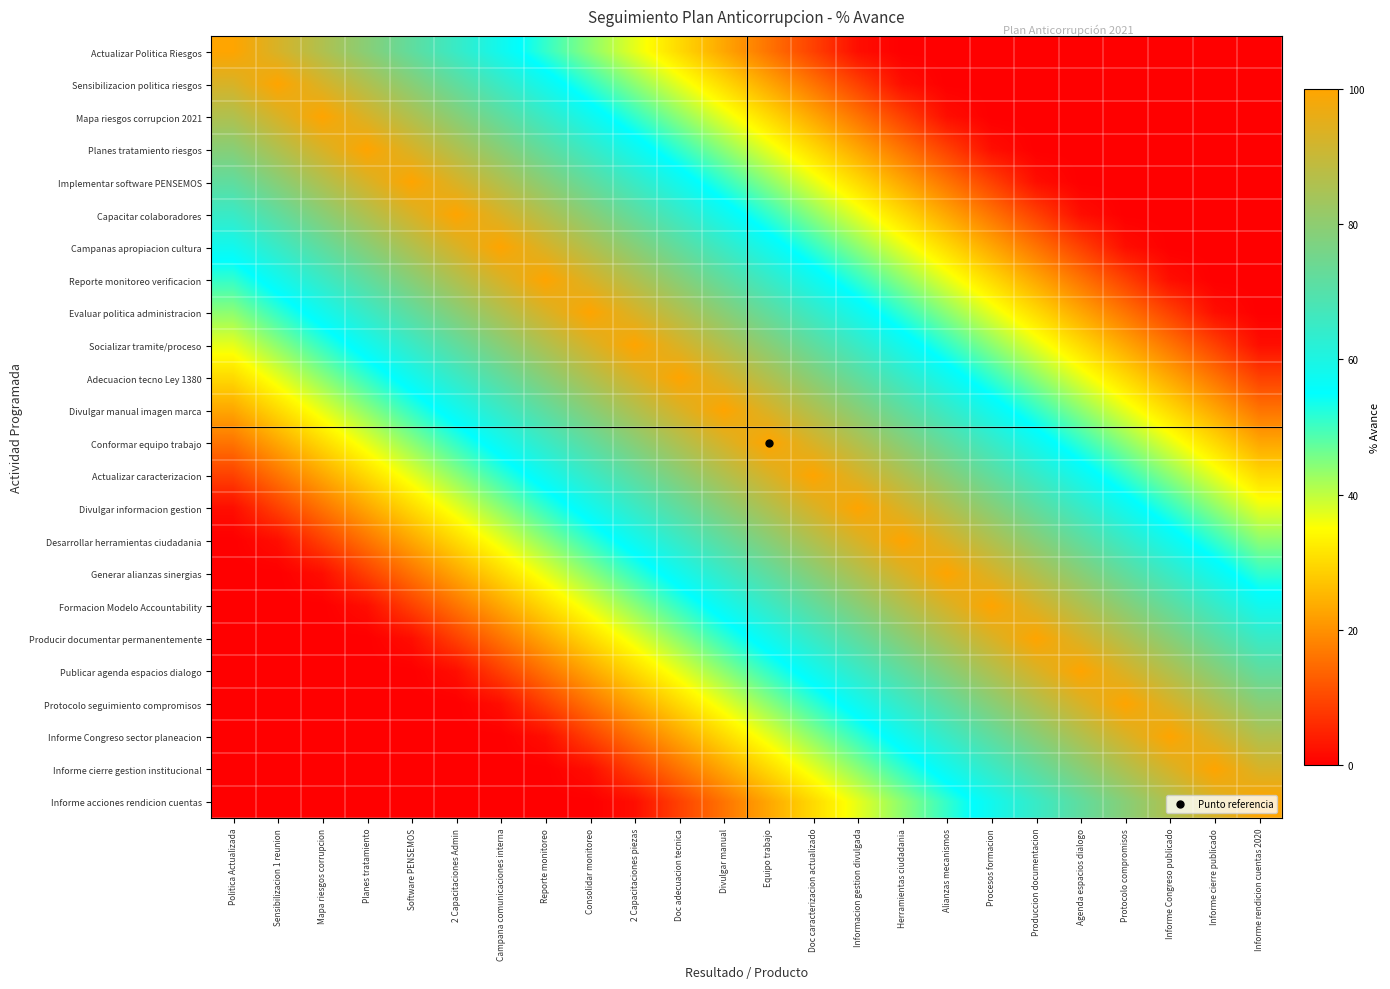

At Campana comunicaciones interna, list the series in order from smallest to largest.

Informe Congreso sector planeacion, Informe cierre gestion institucional, Informe acciones rendicion cuentas, Protocolo seguimiento compromisos, Publicar agenda espacios dialogo, Producir documentar permanentemente, Formacion Modelo Accountability, Generar alianzas sinergias, Desarrollar herramientas ciudadania, Divulgar informacion gestion, Actualizar caracterizacion, Actualizar Politica Riesgos, Conformar equipo trabajo, Sensibilizacion politica riesgos, Divulgar manual imagen marca, Mapa riesgos corrupcion 2021, Adecuacion tecno Ley 1380, Planes tratamiento riesgos, Socializar tramite/proceso, Implementar software PENSEMOS, Evaluar politica administracion, Capacitar colaboradores, Reporte monitoreo verificacion, Campanas apropiacion cultura